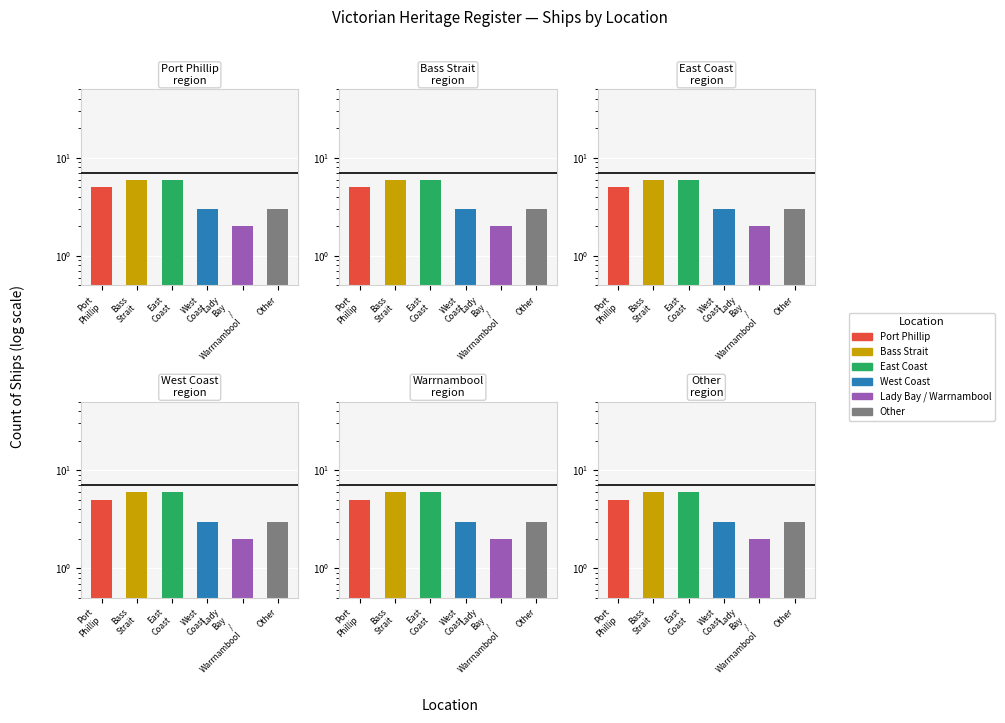

What is the smallest value displayed?

2